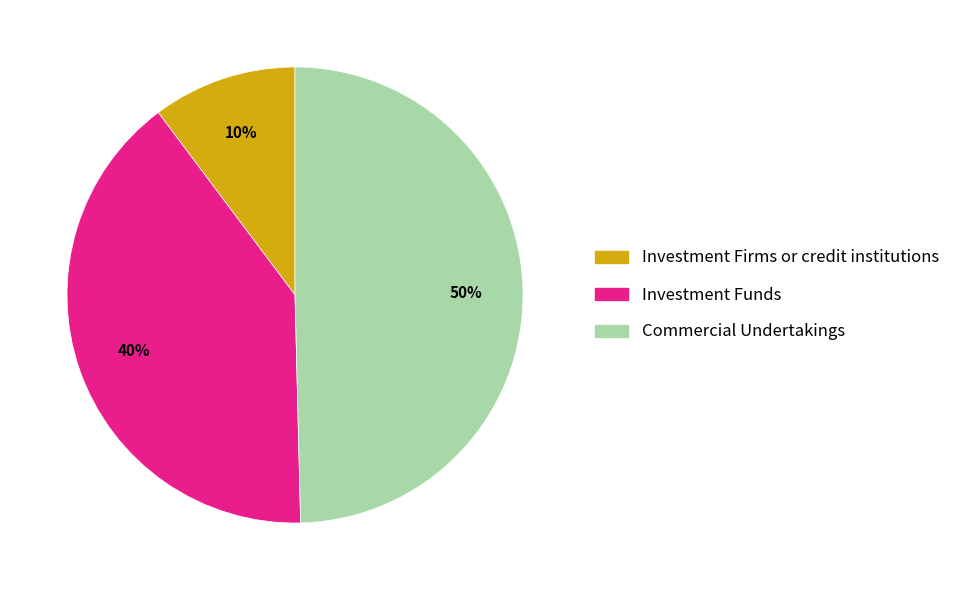

To the nearest percent, what is the average slice percentage?

33%